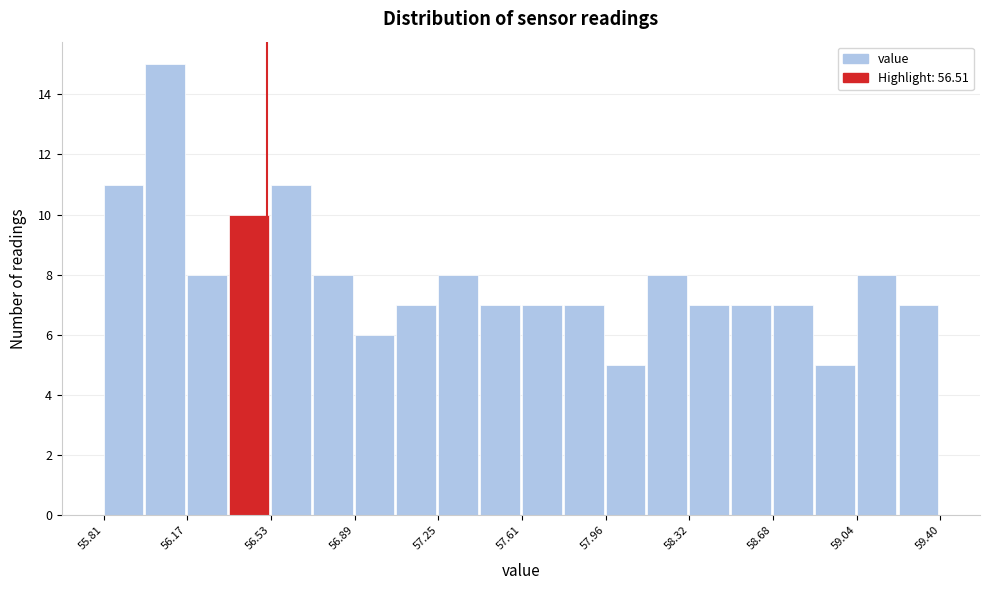

Read against the x-axis, roughly where is the centre of the tallest bar?

56.05